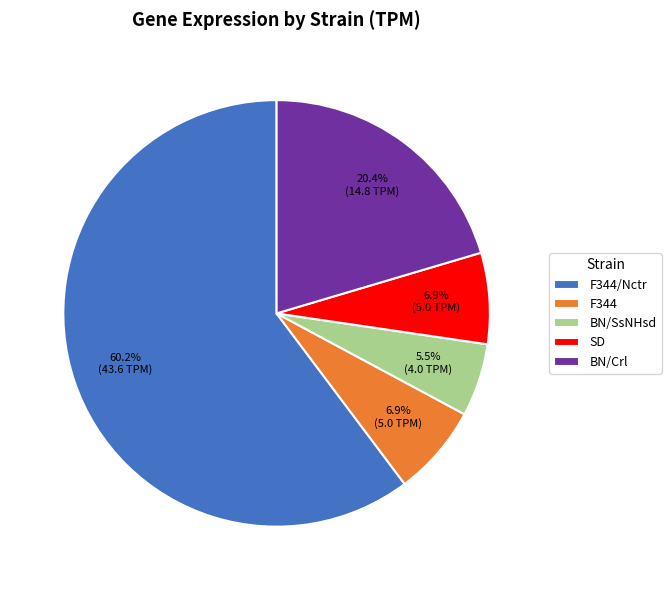

To the nearest percent, what percentage of the pie is F344/Nctr?

60%